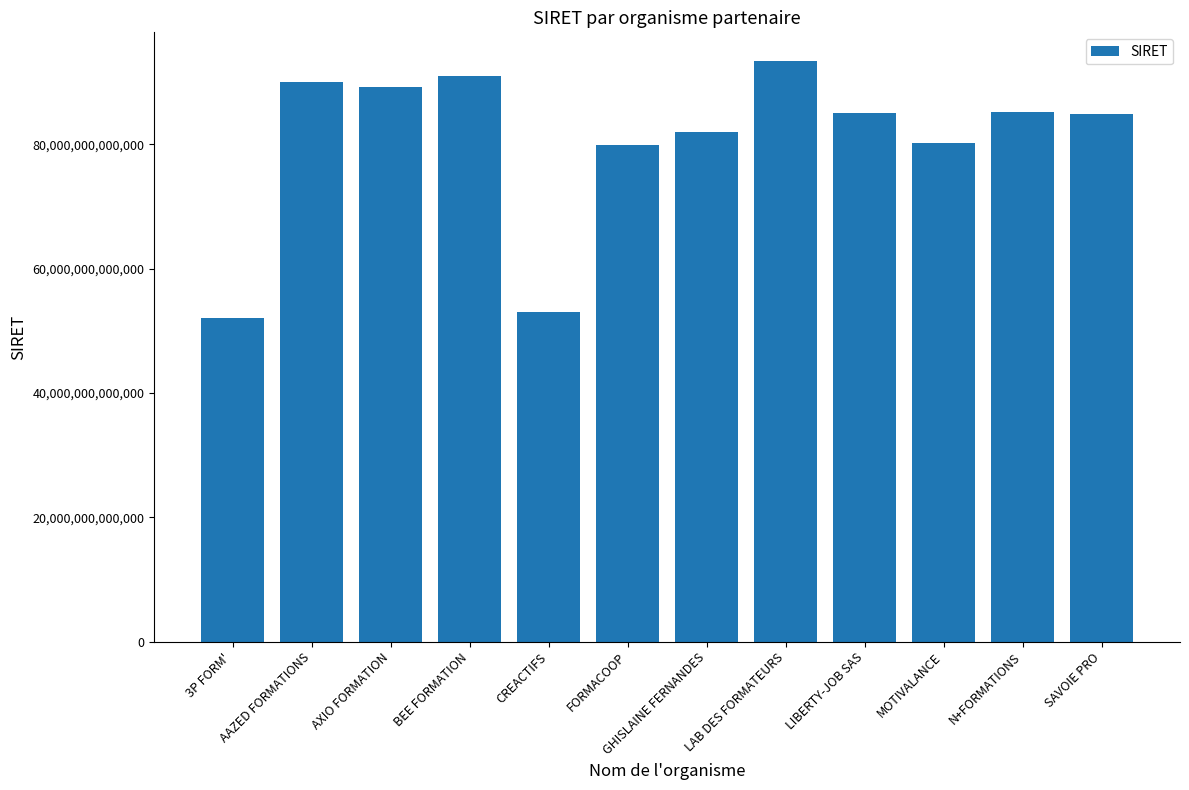

How many categories are shown in the chart?

12